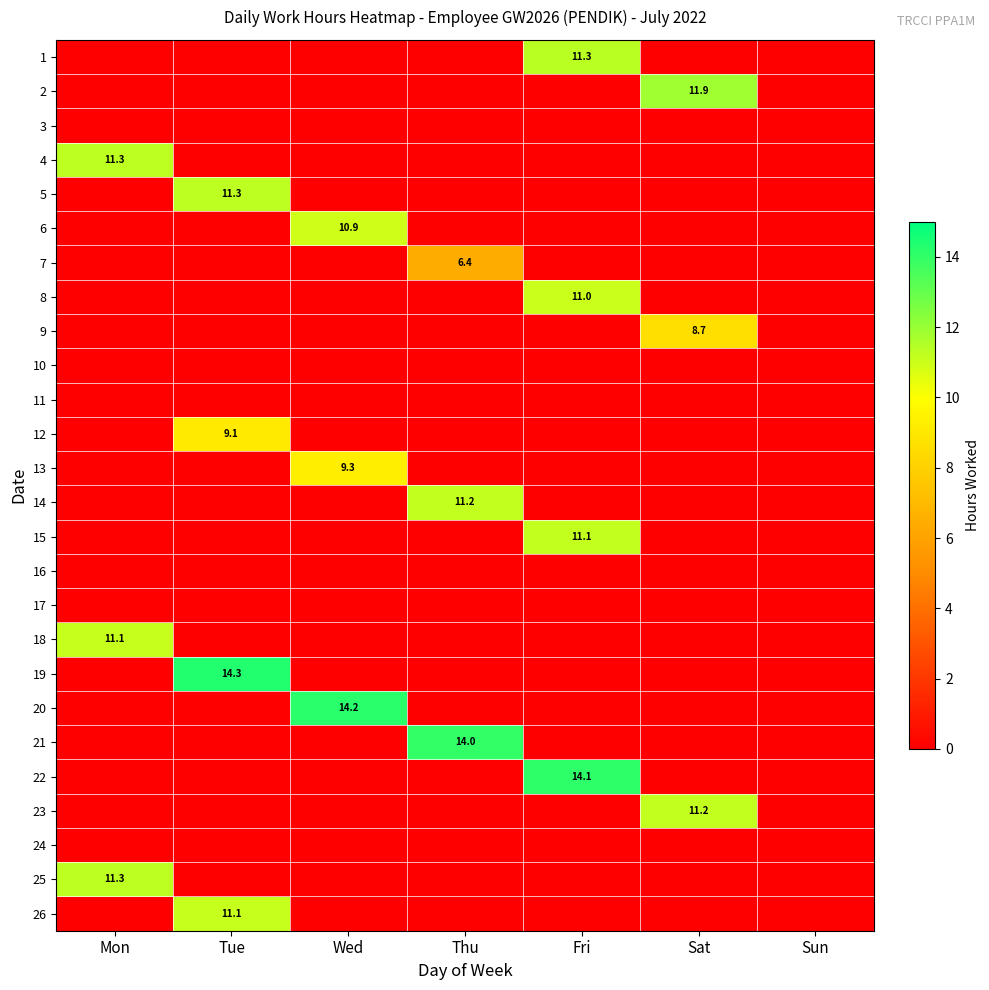

The 15 series shows 2.7 at Fri. True or false?

False